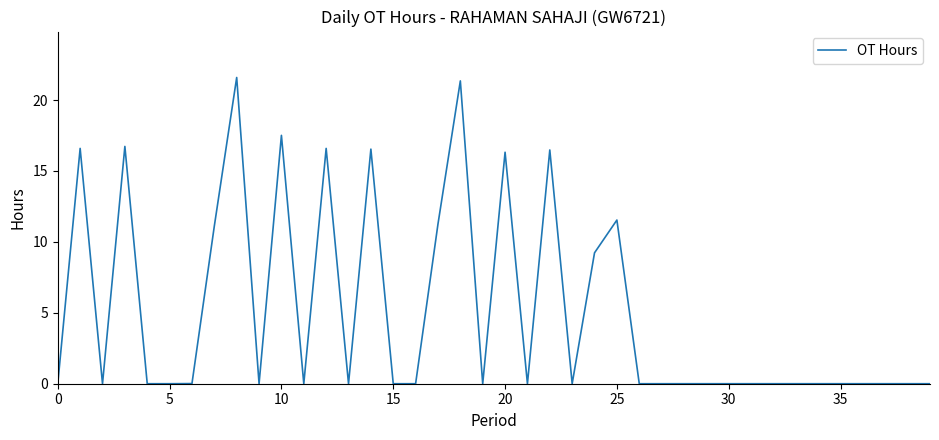

What is the greatest value displayed?

21.6